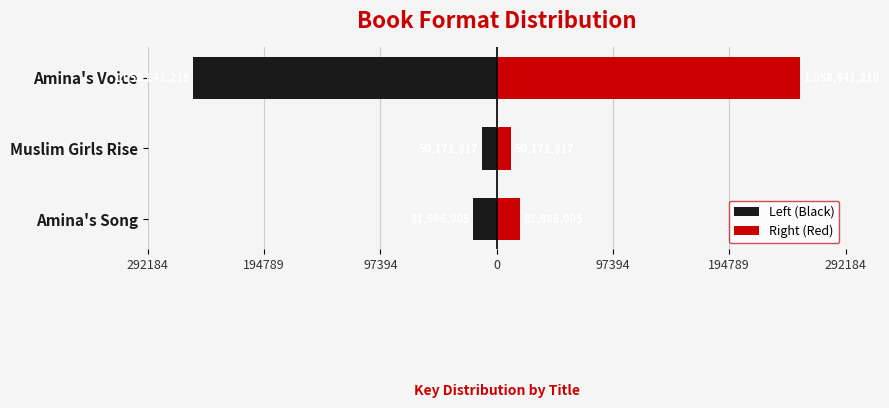

What are all the series names shown in the legend?

Left (Black), Right (Red)